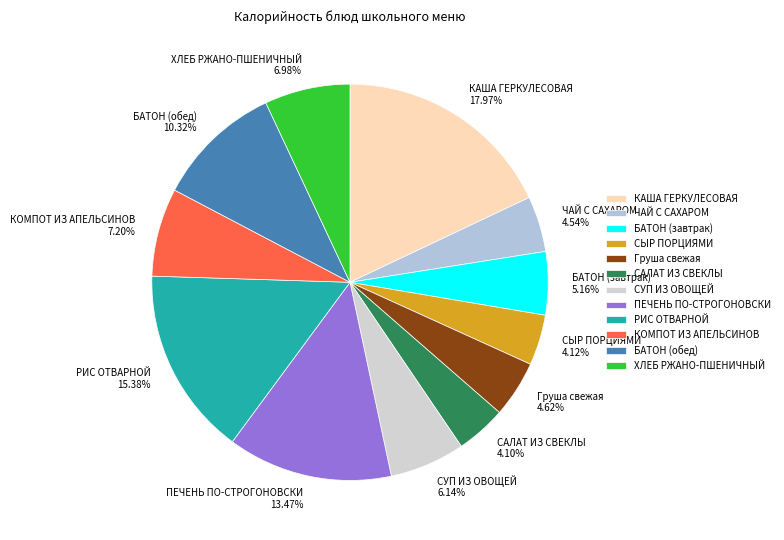

Count the number of slices in the pie.

12